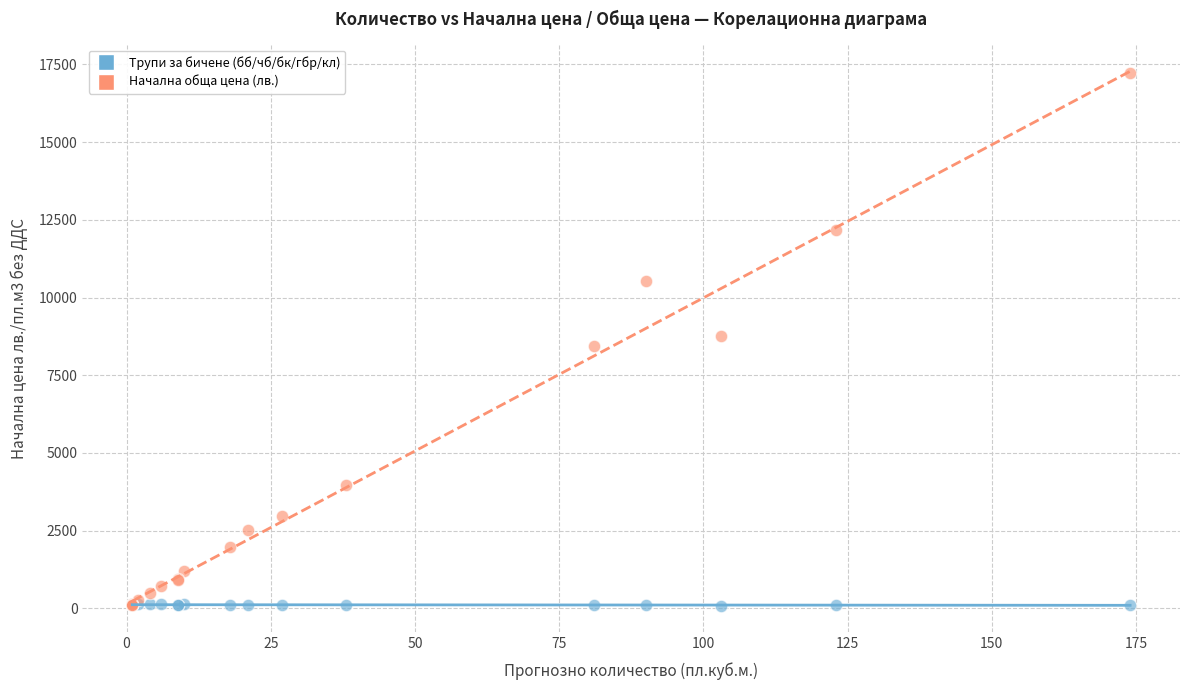

What are all the series names shown in the legend?

Трупи за бичене (бб/чб/бк/гбр/кл), Начална обща цена (лв.)